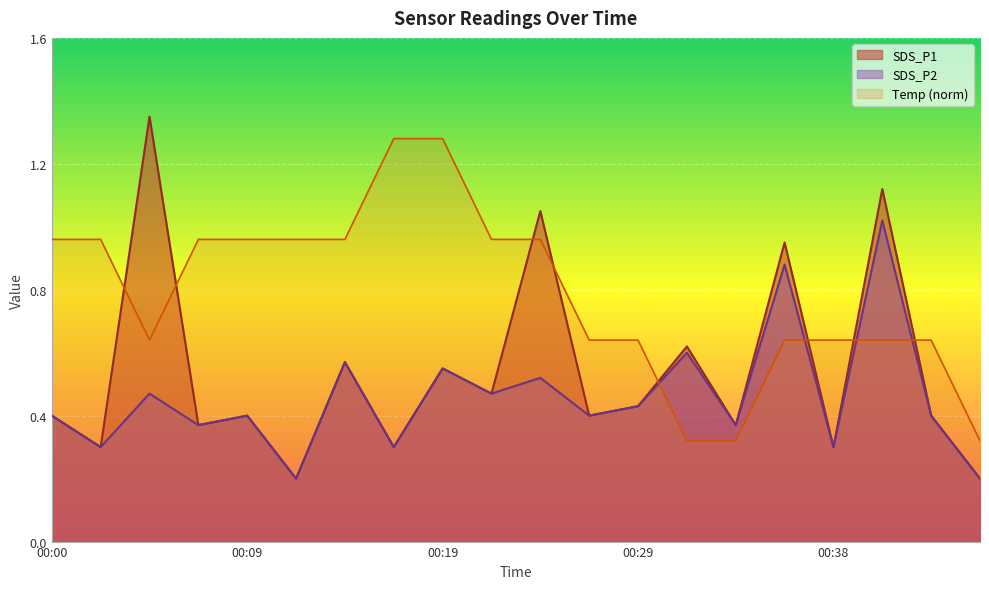

Which series has the largest total across all categories?

Temp (norm)